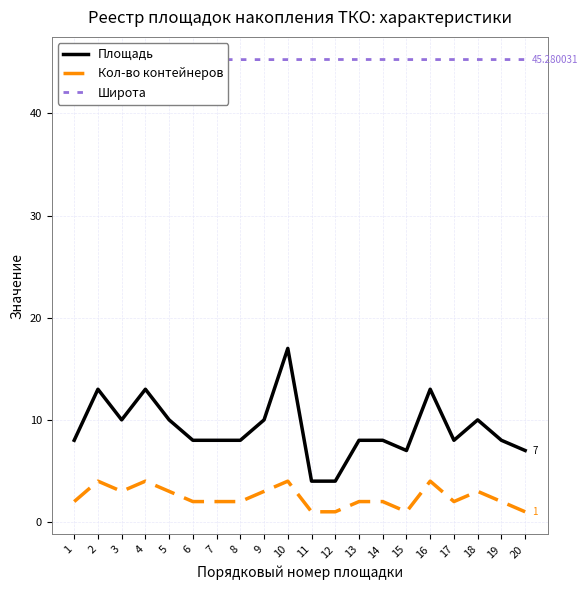

What is the total value across all series at 11?

50.3